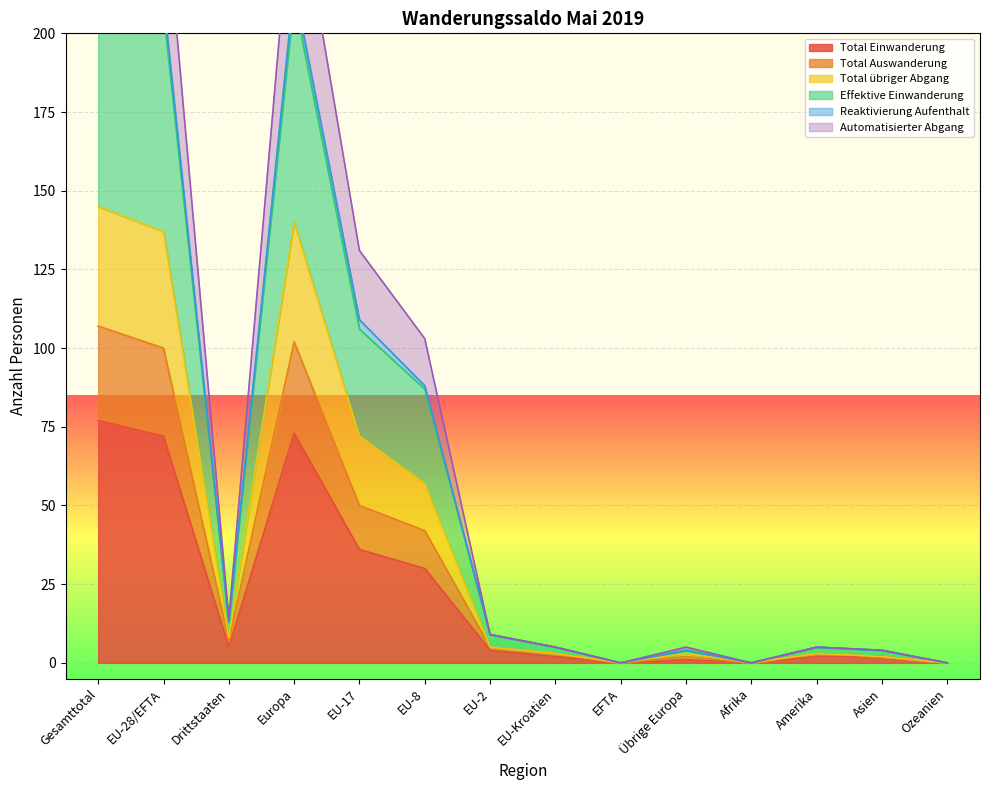

True or false: Reaktivierung Aufenthalt and Automatisierter Abgang cross at least once.

False